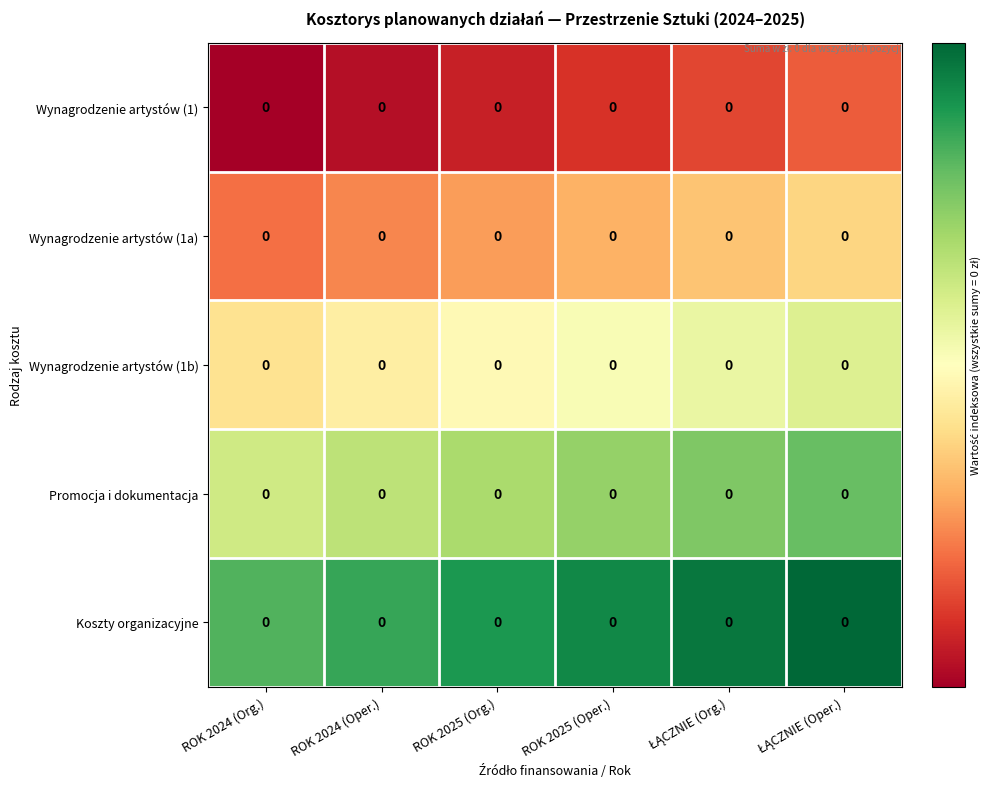

At which category does the chart reach its peak across all series?

ŁĄCZNIE (Oper.)